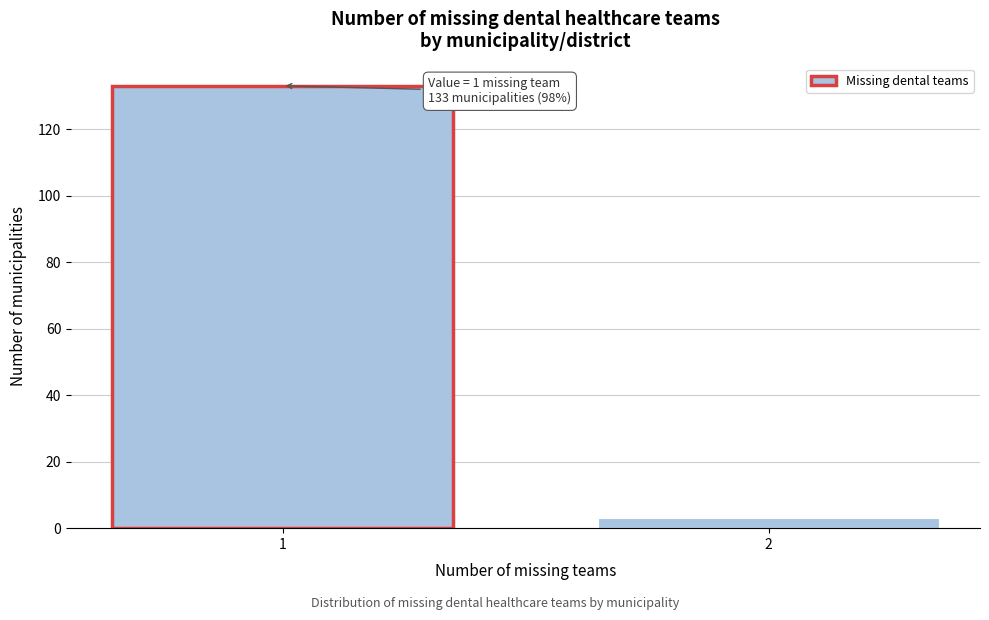

Reading right to left, transcribe all the data shown in this chart.

2=3	1=133